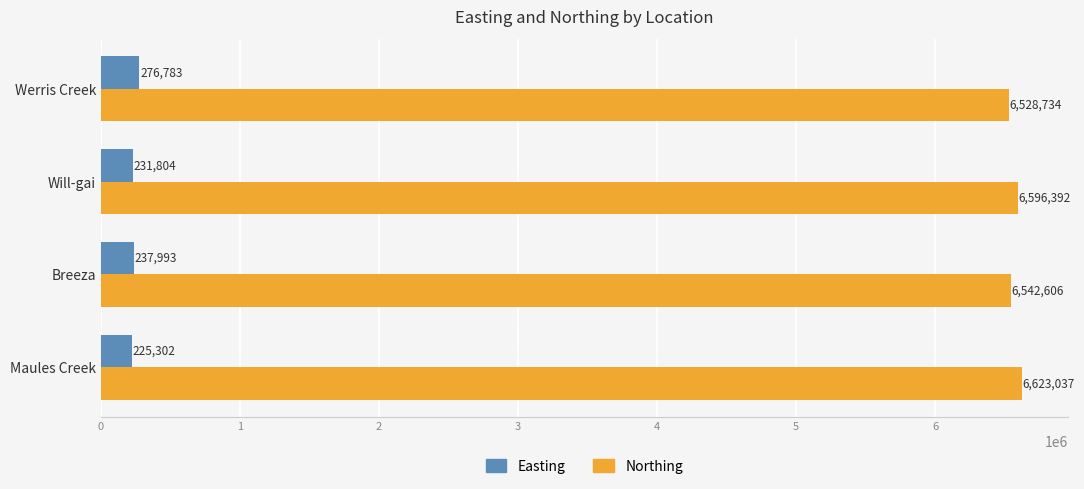

How many series are shown in this chart?

2